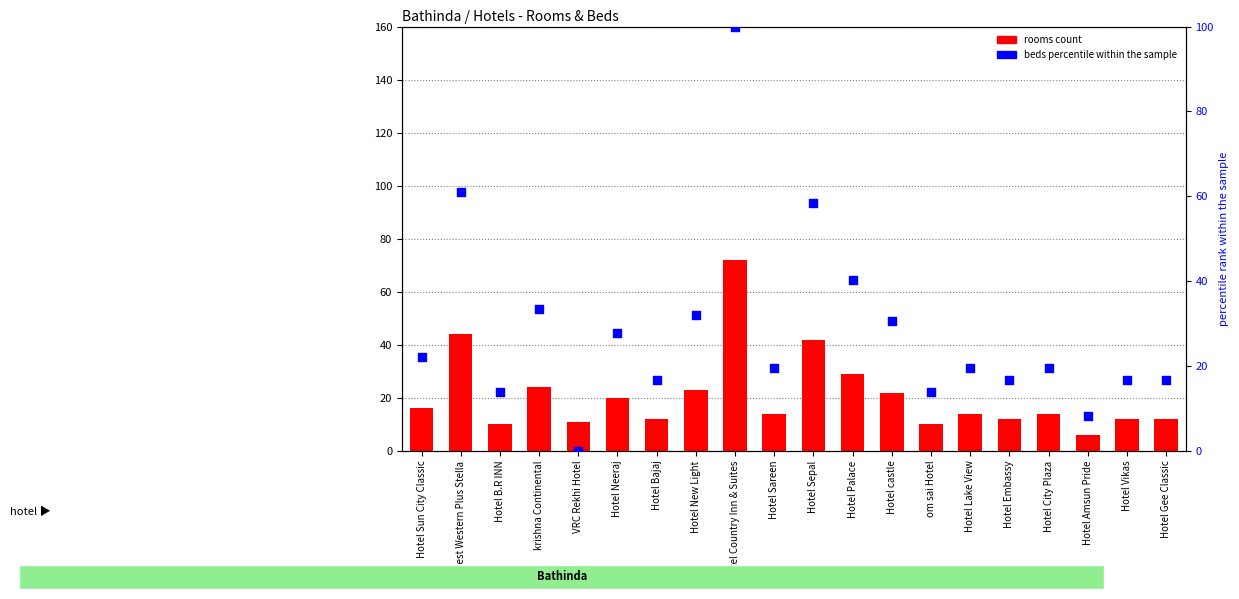

Is the value of rooms count at krishna Continental greater than the value of beds percentile within sample at Best Western Plus Stella?

No